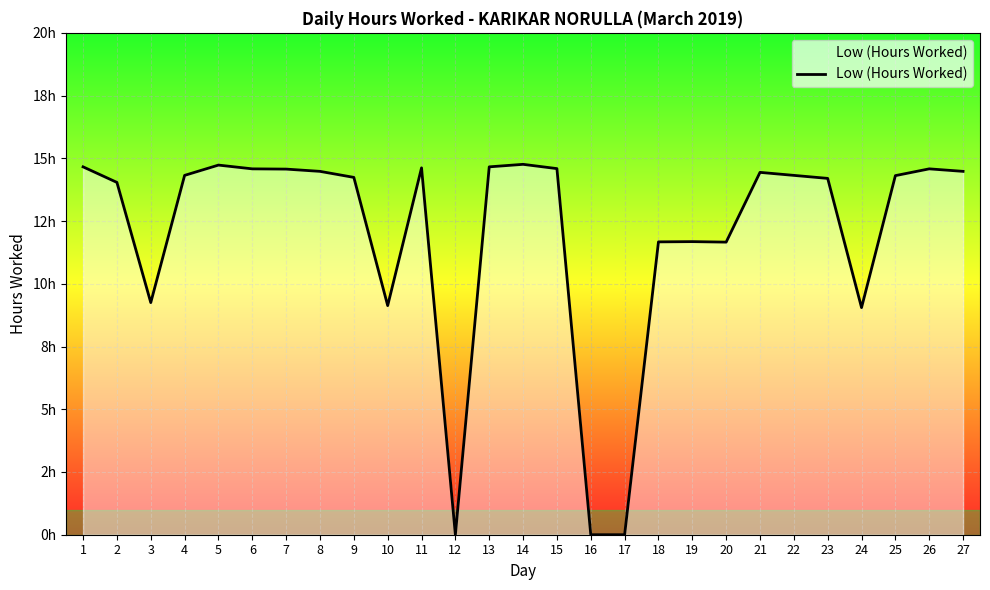

Does the chart display data point markers on the line(s)?

No